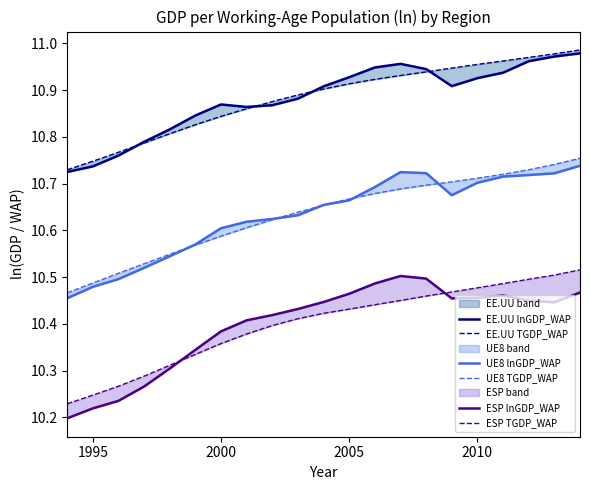

What is the average value of the EE.UU lnGDP_WAP series?

10.9